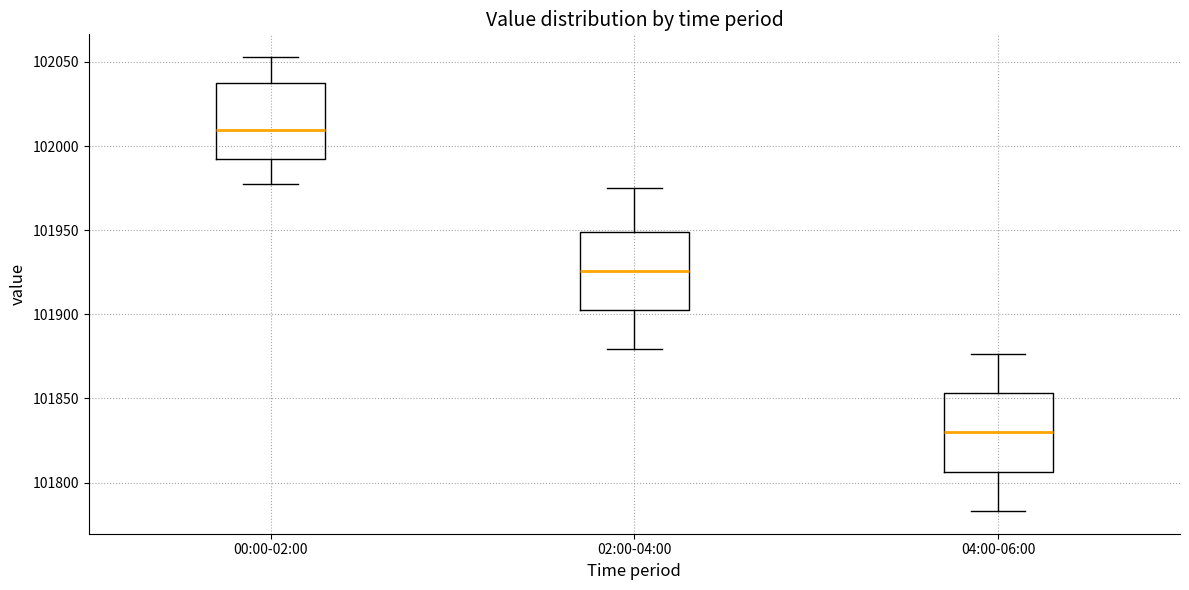

Which box's median line is the highest?

00:00-02:00